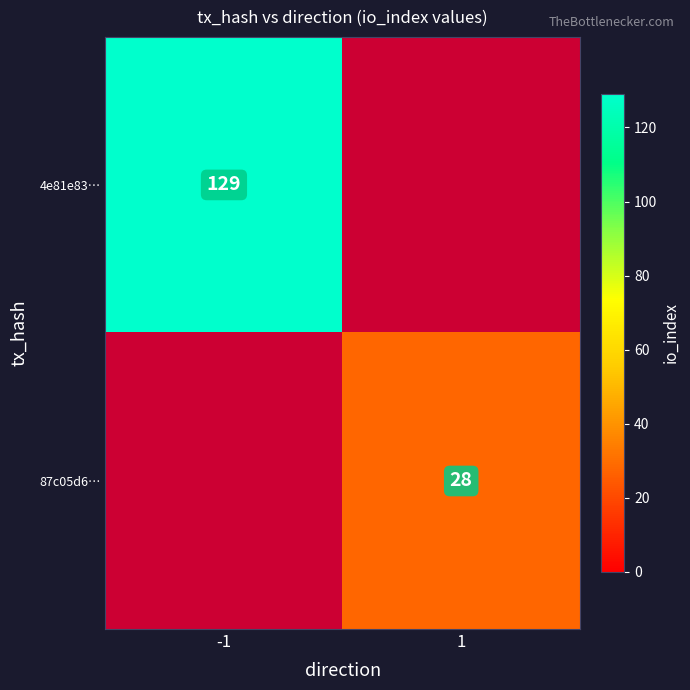

Which has a higher value, -1 or 1?

-1